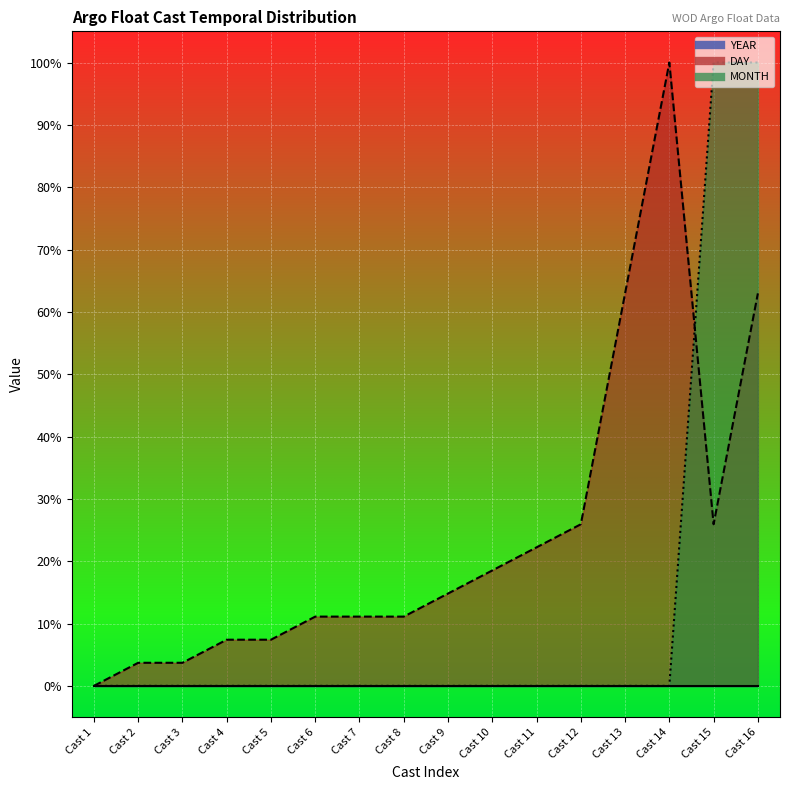

Which series has the largest range (max minus min)?

DAY